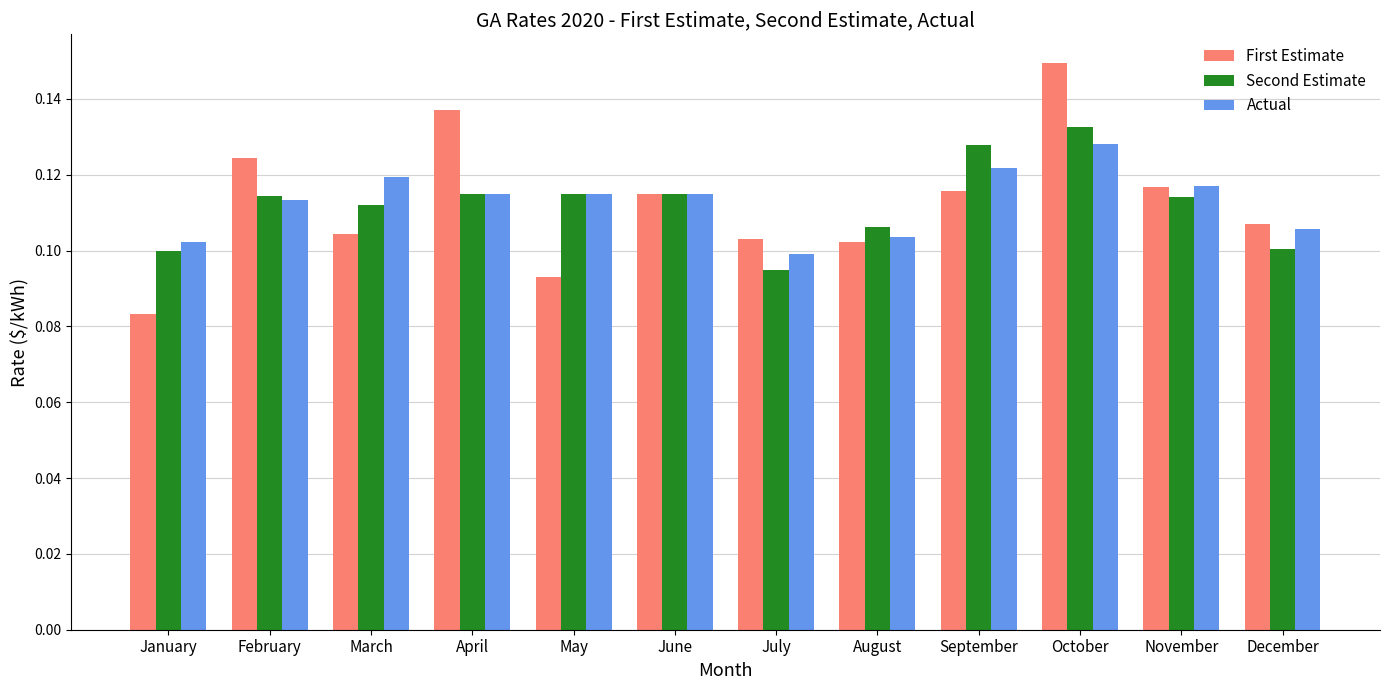

At how many categories does at least one series exceed 0?

12